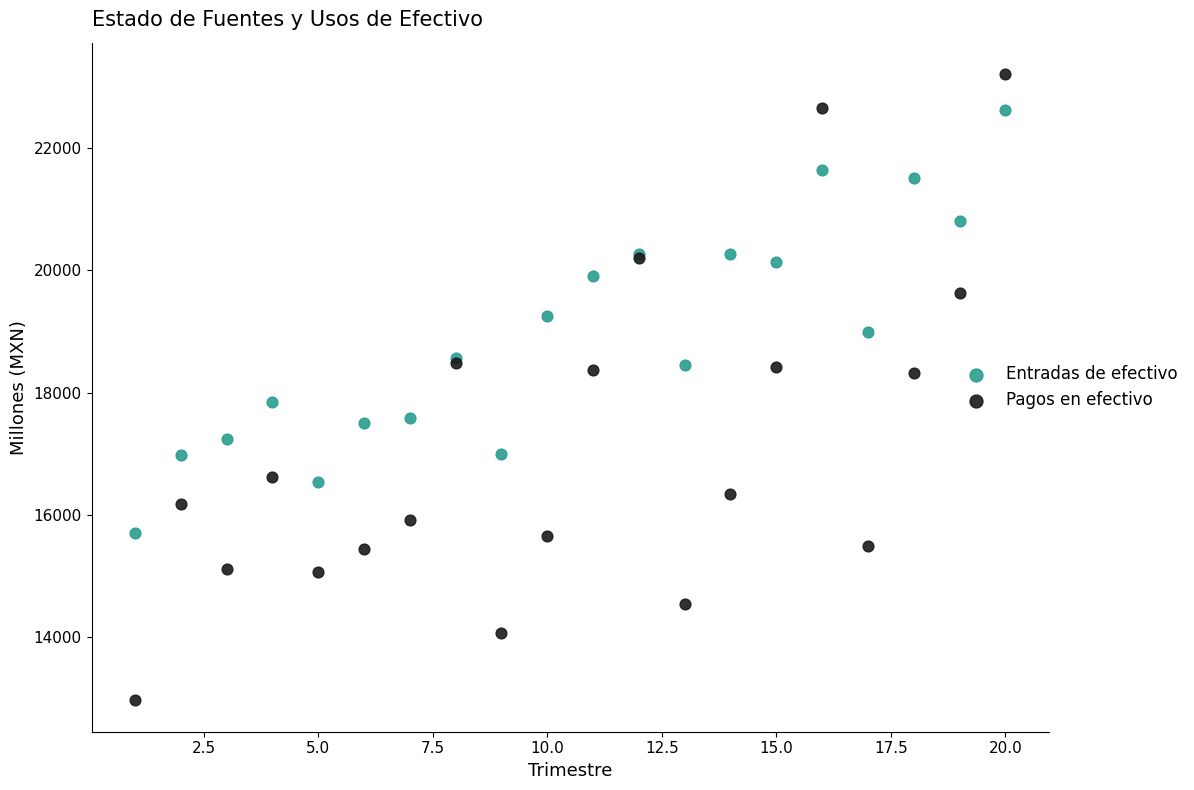

Which series reaches the minimum Y coordinate?

Pagos en efectivo